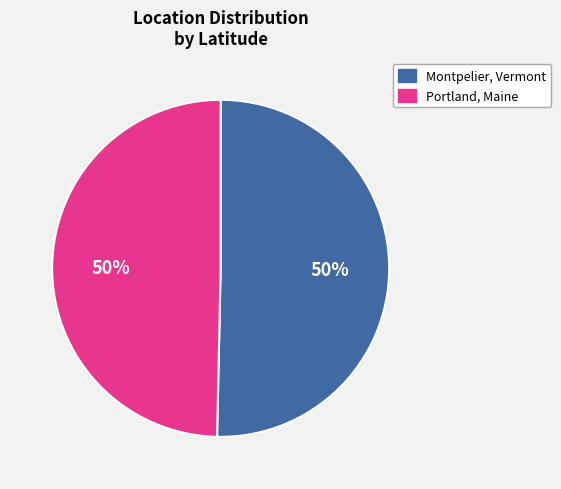

To the nearest percent, what portion does Montpelier, Vermont represent?

50%